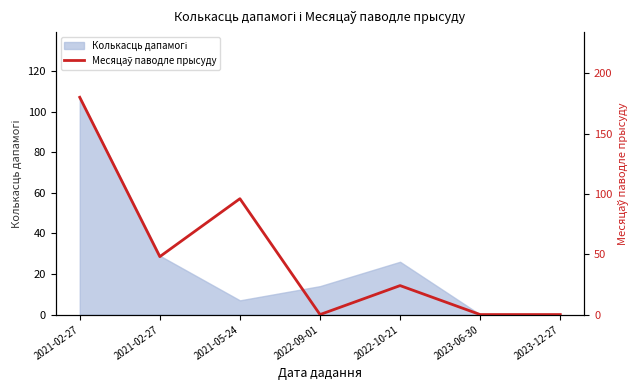

What is the difference between the maximum and minimum values?

180